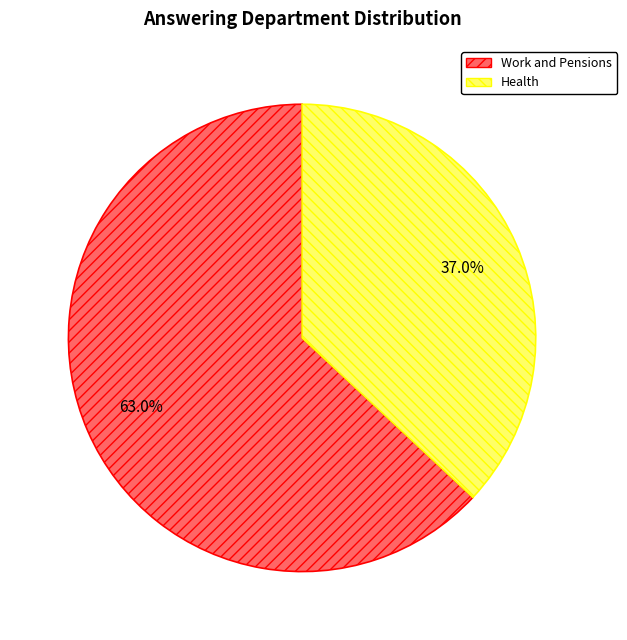

Count the number of slices in the pie.

2